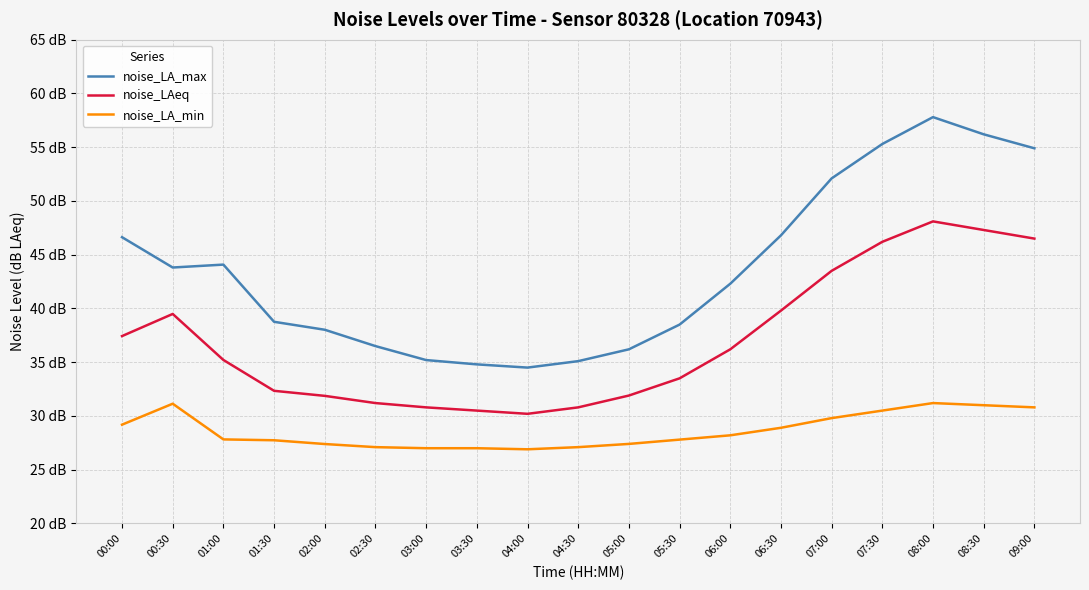

What is the difference between the maximum and second lowest values in the noise_LAeq series?

17.6